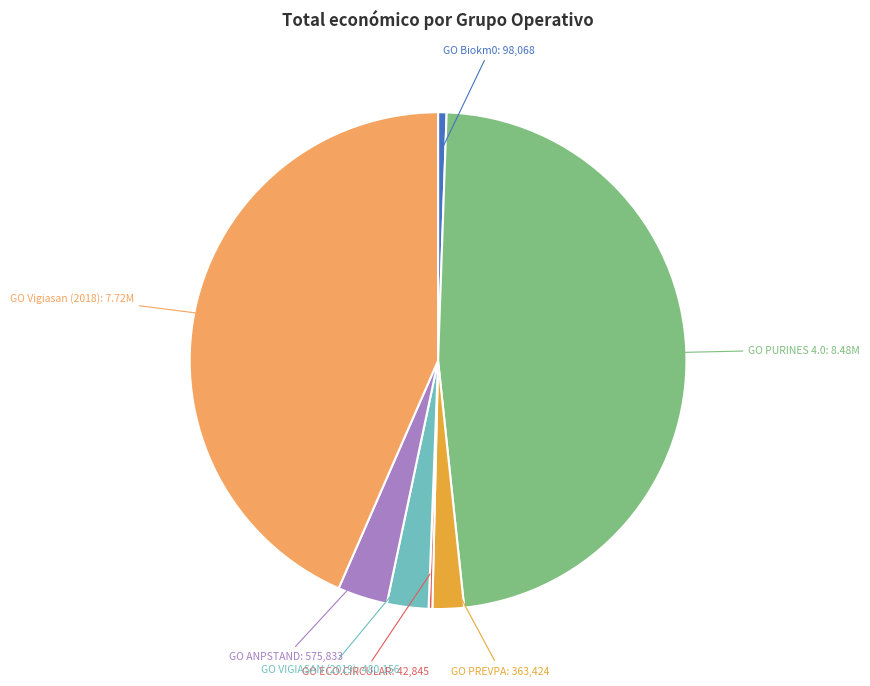

Is there any slice that represents more than half of the pie?

No